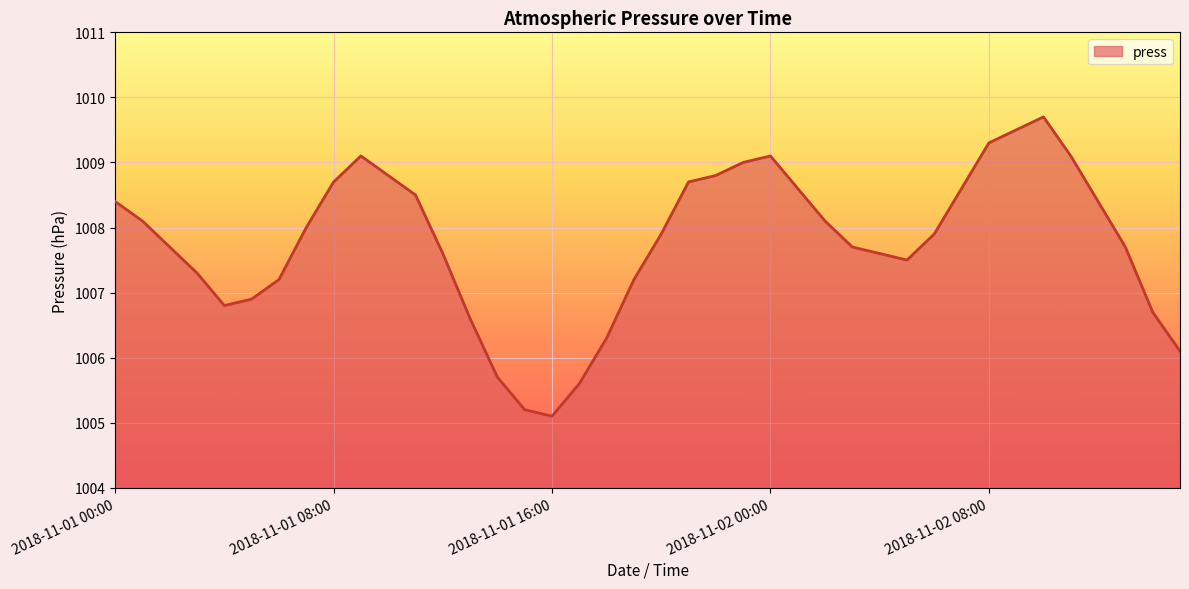

What is the smallest value displayed?

1005.1